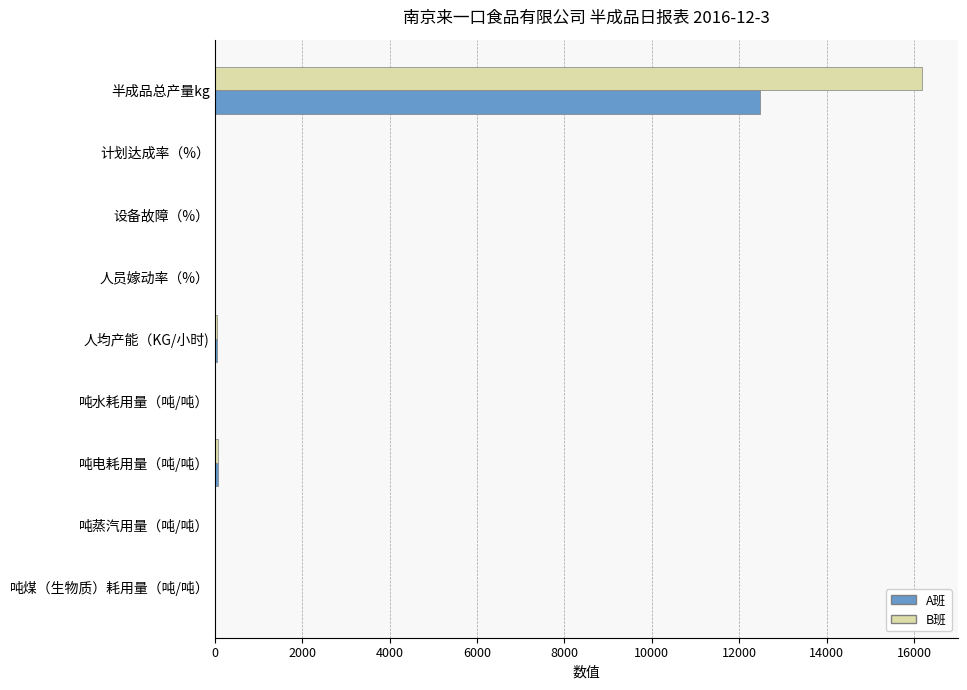

What is the highest value of the B班 series?

16189.0